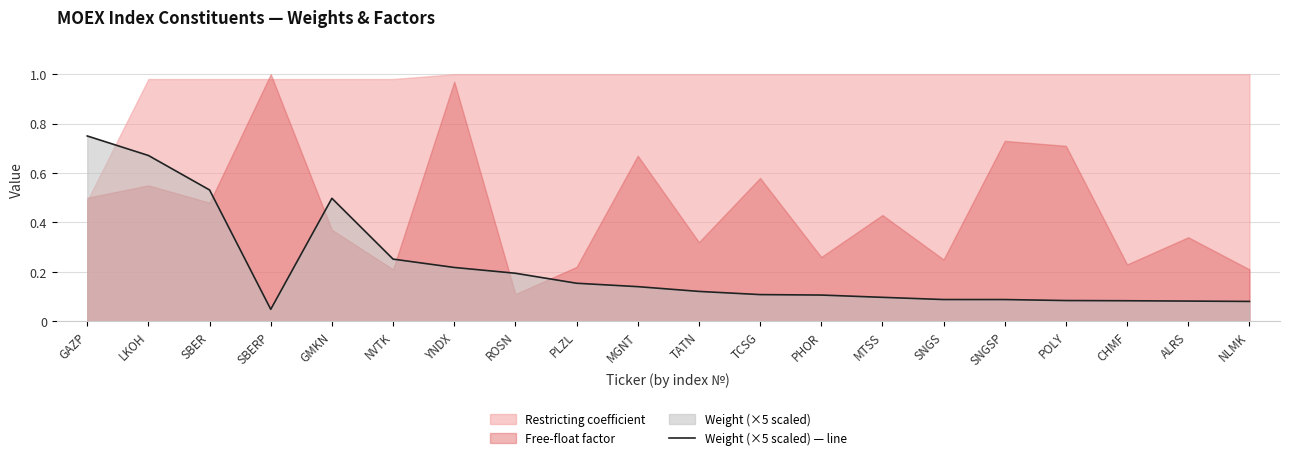

What is the label of the 20th point from the right?

GAZP